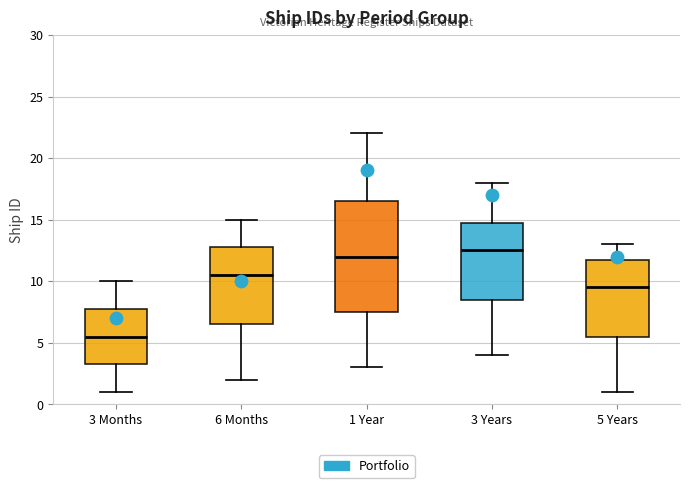

Reading left to right, transcribe this box plot: for each box, give where its median line is, the range the box spans, and where its two whiskers end, as read against the y-axis. The values are not printed on the chart, so give them approximately, as read against the axis.

3 Months: median 5.5, box 3.5 to 8.0, whiskers 1.0 to 10.0
6 Months: median 10.5, box 6.5 to 13.0, whiskers 2.0 to 15.0
1 Year: median 12.0, box 7.5 to 16.5, whiskers 3.0 to 22.0
3 Years: median 12.5, box 8.5 to 15.0, whiskers 4.0 to 18.0
5 Years: median 9.5, box 5.5 to 12.0, whiskers 1.0 to 13.0